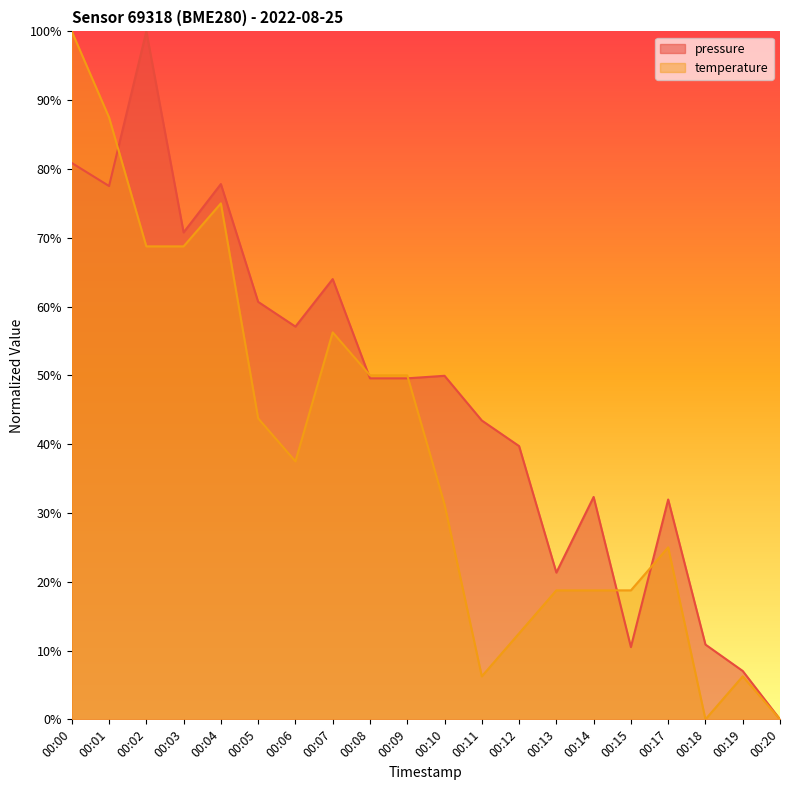

What is the highest value of the temperature series?

1.0